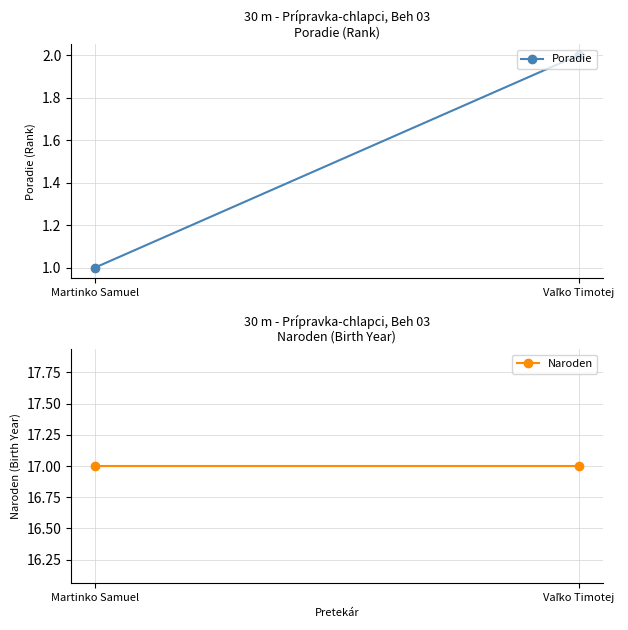

What is the spread (max minus min) of values at Martinko Samuel?

16